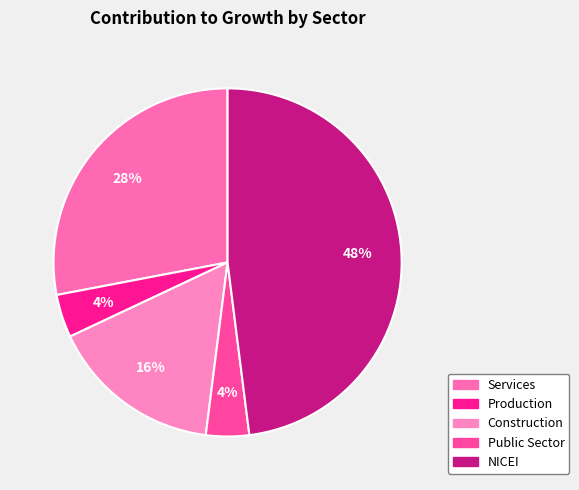

Count the number of slices in the pie.

5